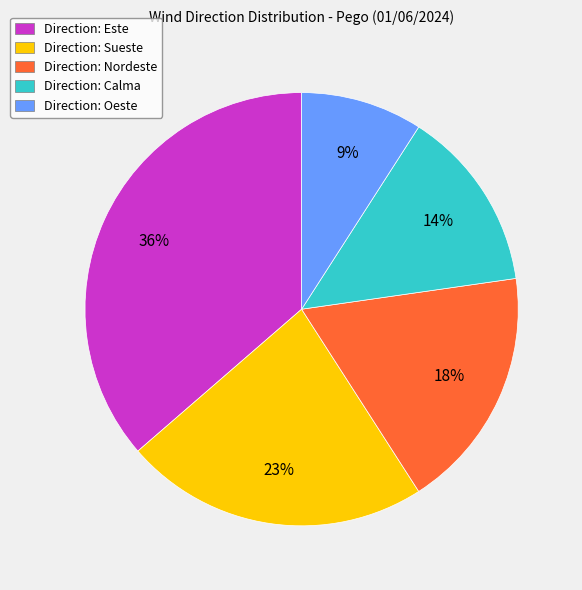

What percentage is the Direction: Nordeste slice, to the nearest percent?

18%